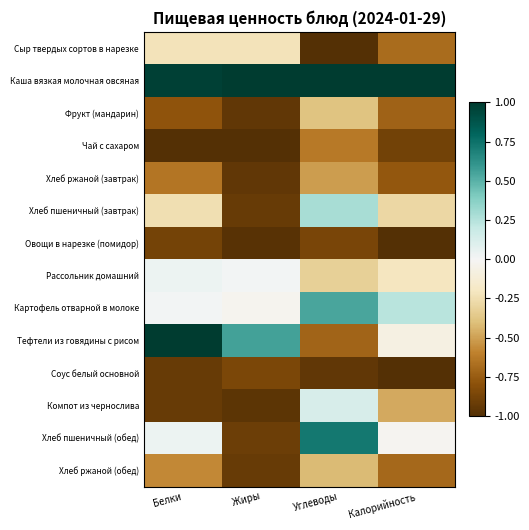

Between Белки and Жиры, which is larger?

Жиры